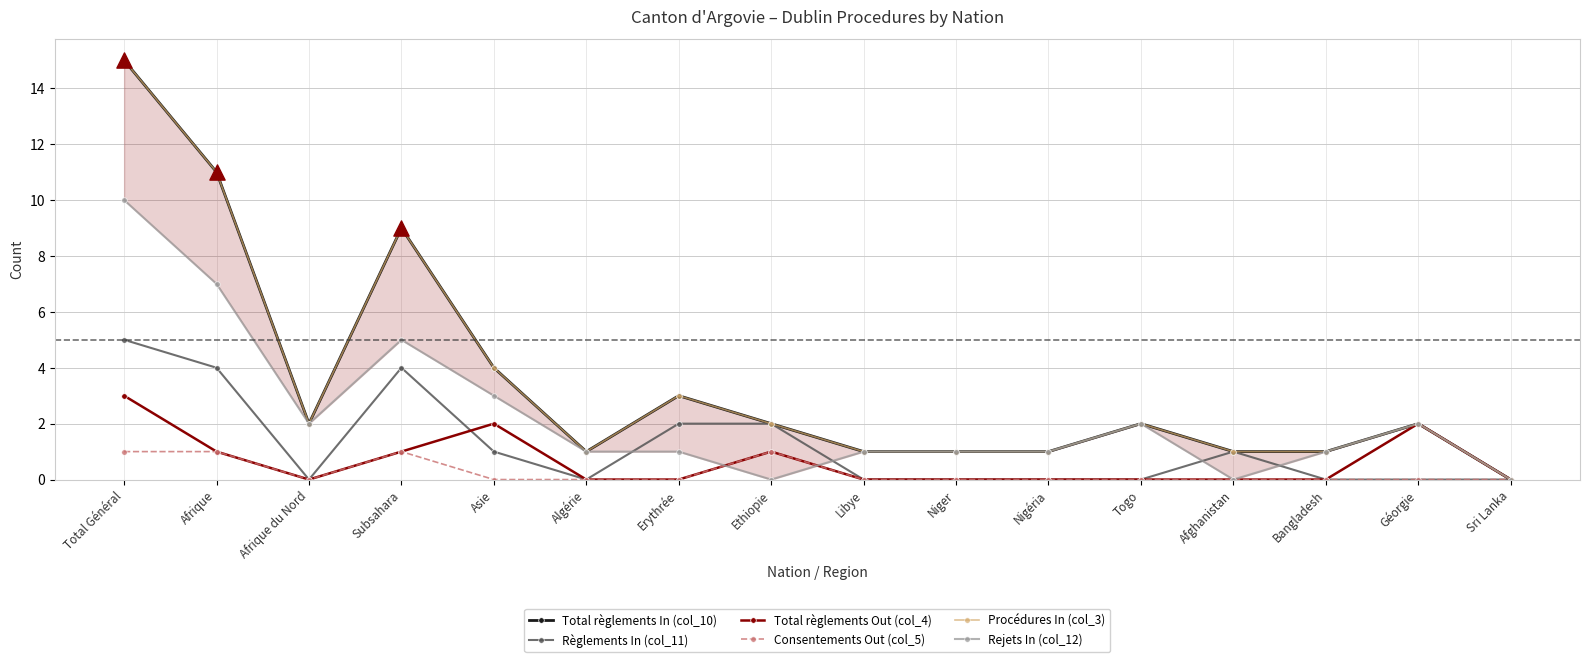

Which series has the widest spread of Y values?

Total règlements In (col_10)